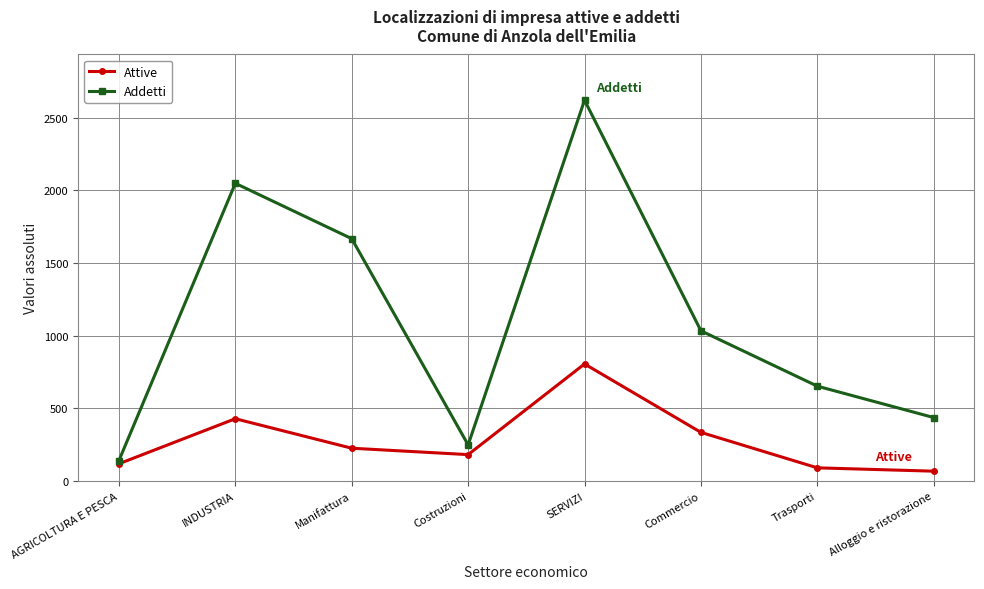

Is it true that Addetti equals 672 at Alloggio e ristorazione?

False